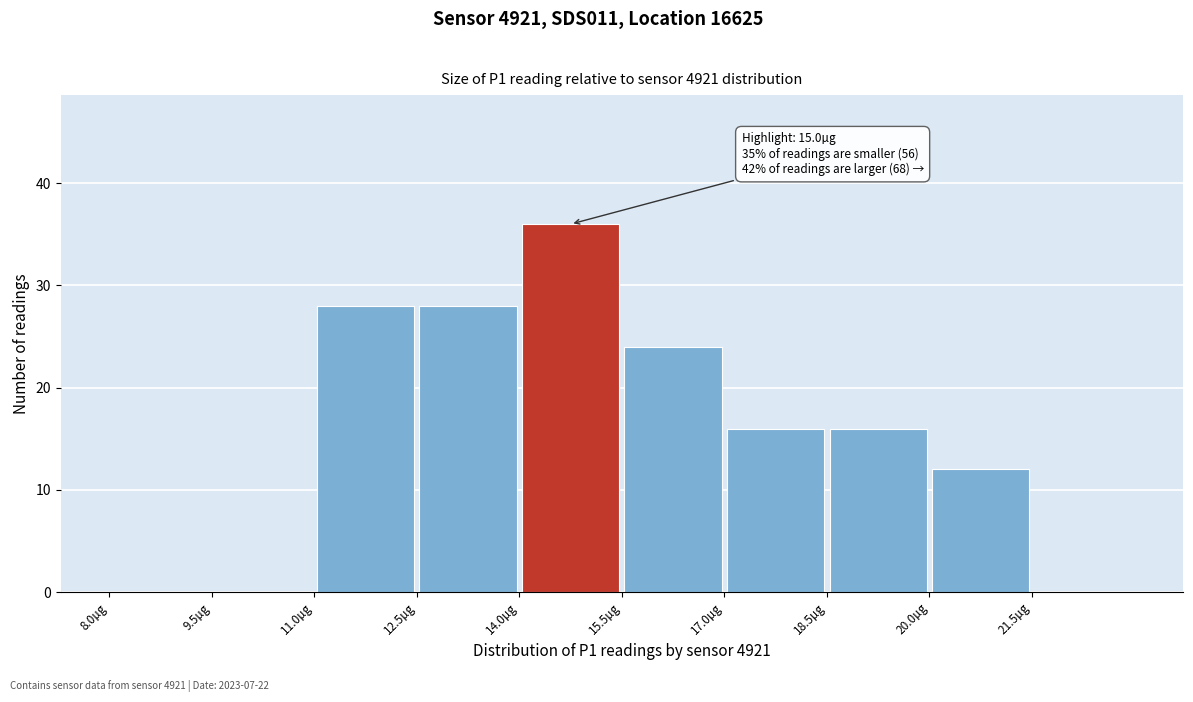

Which range on the x-axis has the tallest bar?

14.0 to 15.5